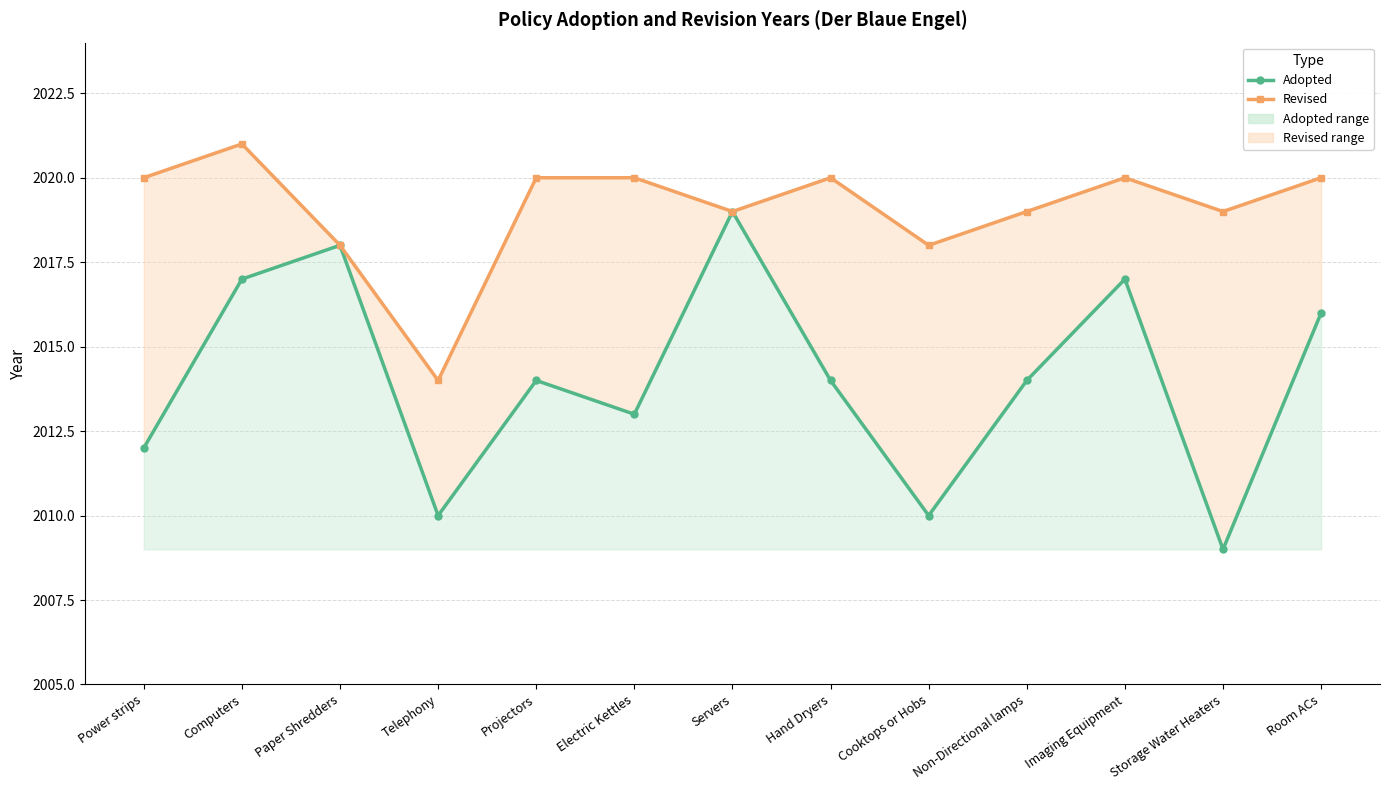

How many values in the Revised series exceed 2020?

1